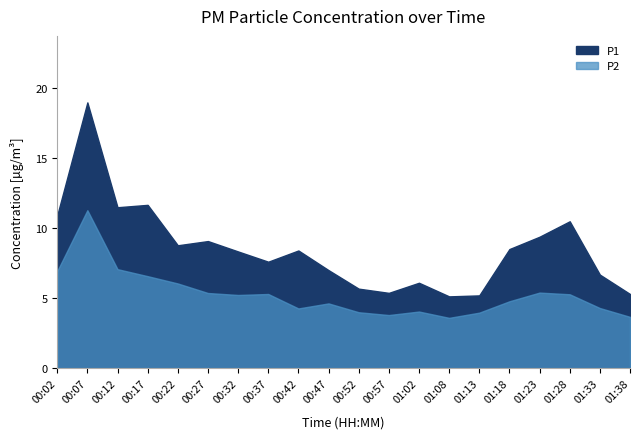

What is the spread (max minus min) of values at 00:22?

2.7